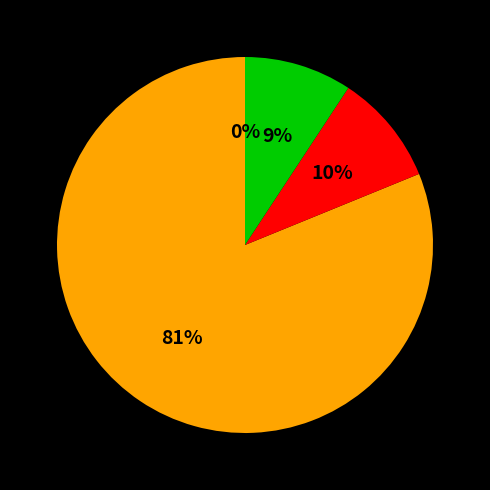

To the nearest percent, what is the difference between the largest and smallest slice percentages?

81%